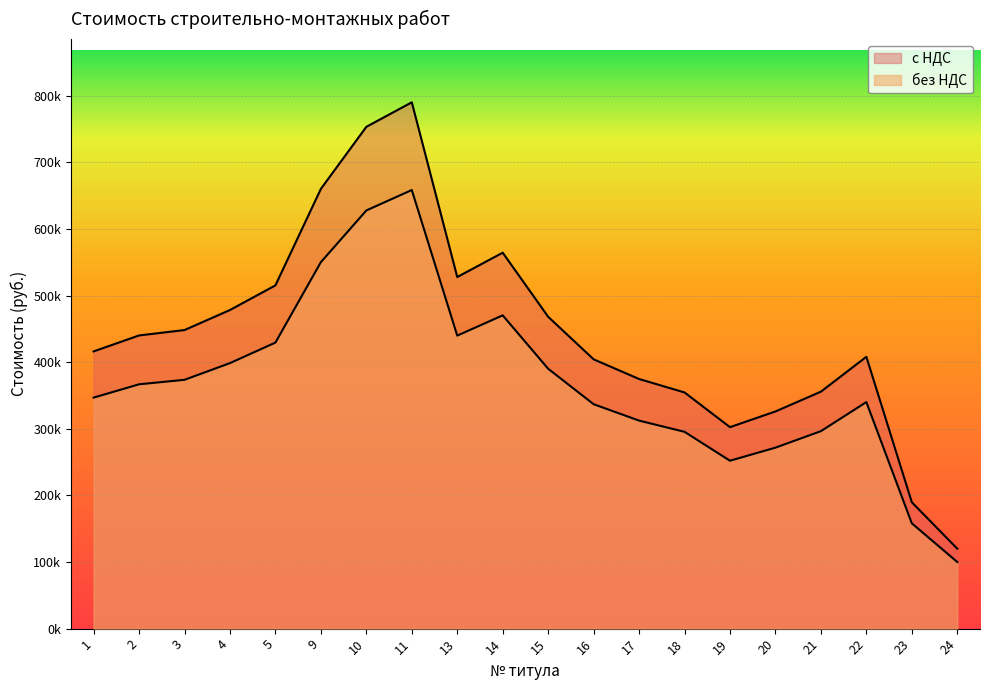

Read the без НДС value at 19.

252054.9